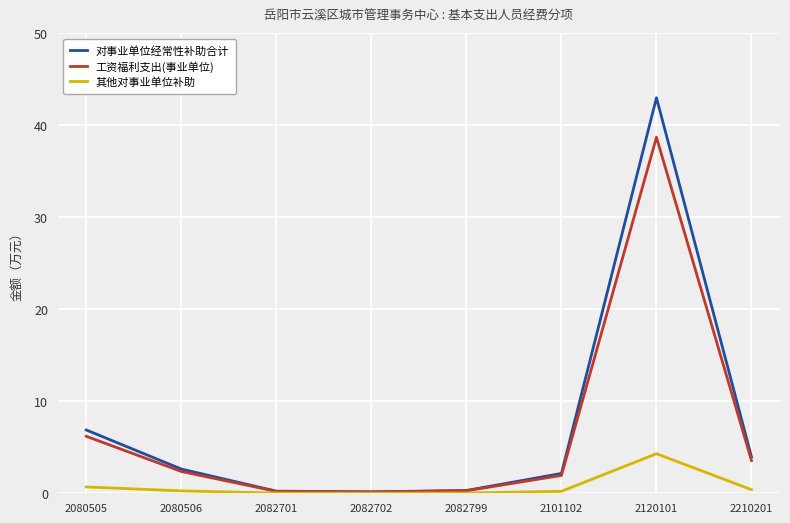

Rank the series by their maximum value, from lowest to highest.

其他对事业单位补助, 工资福利支出(事业单位), 对事业单位经常性补助合计